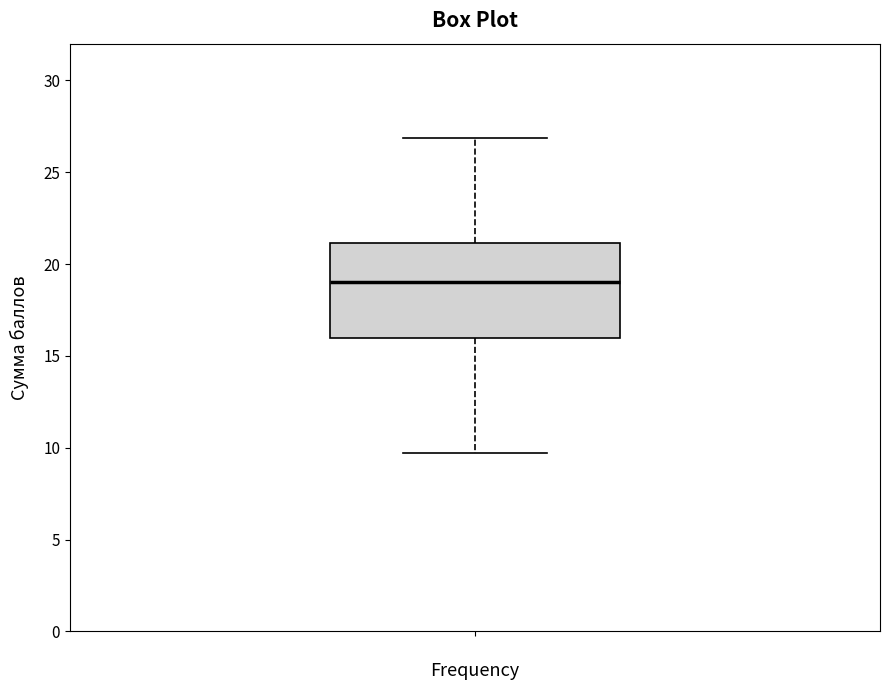

Where does the lower whisker of the box end on the y-axis? The values are not printed on the chart, so give them approximately, as read against the axis.

9.5